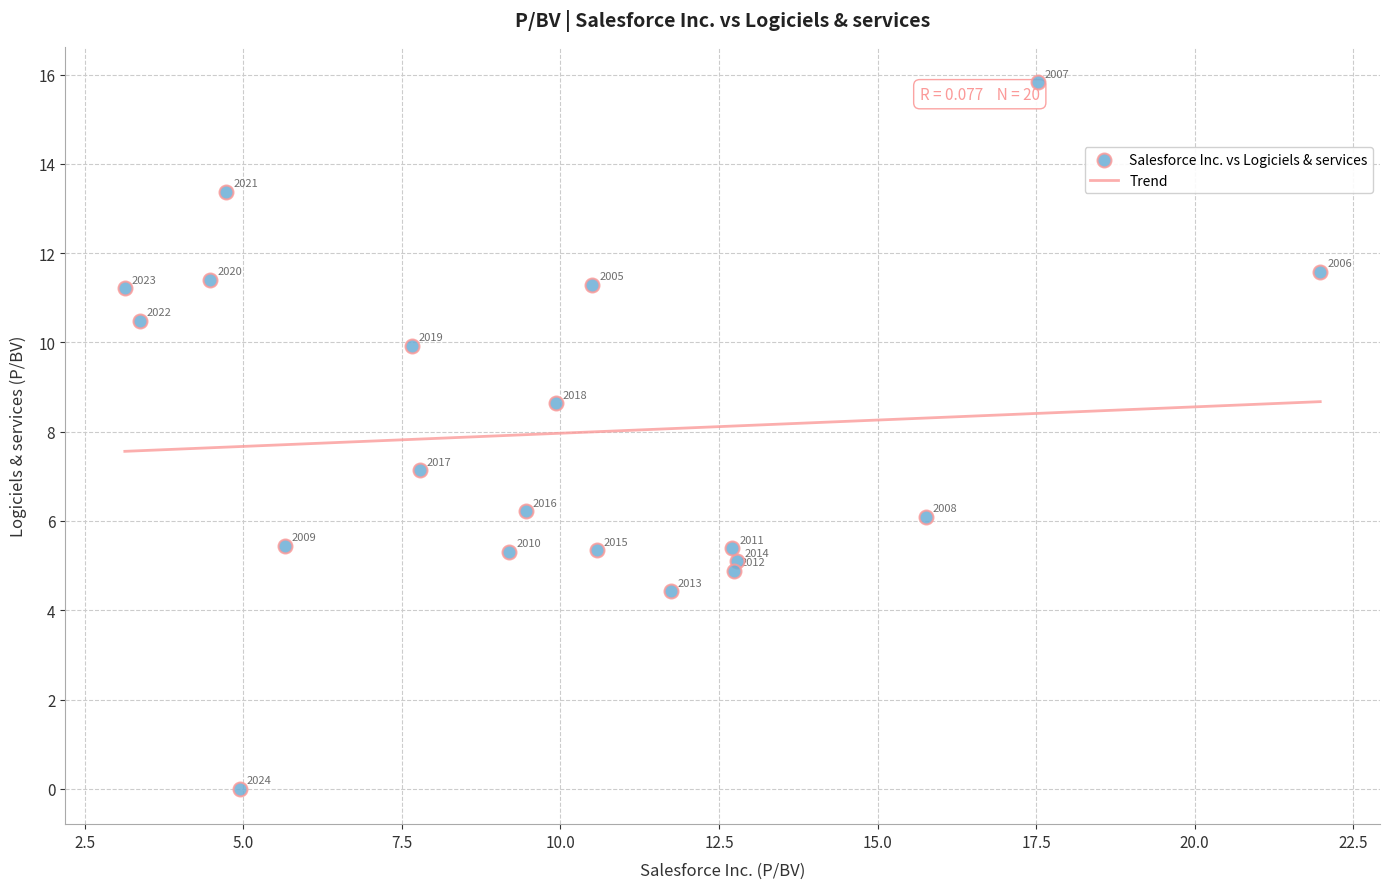

What is the range of Y values (max minus min)?

15.8